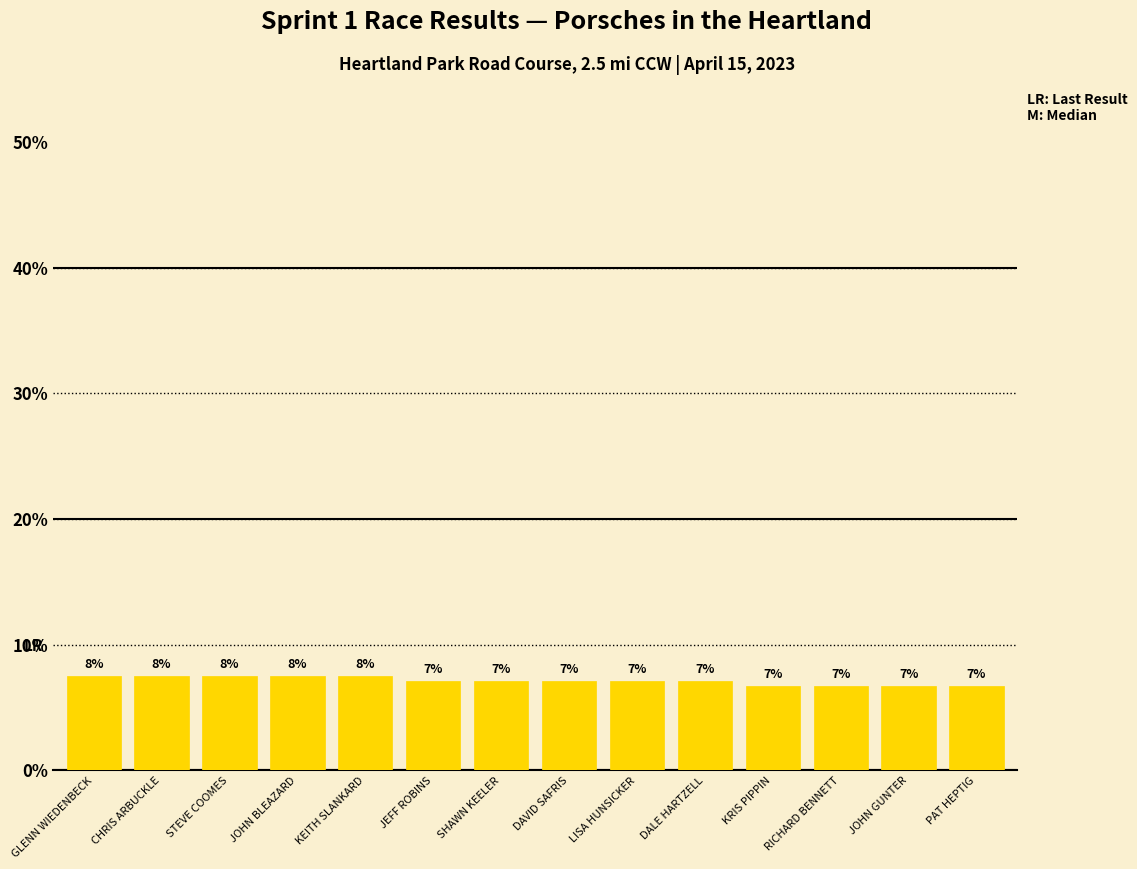

Are the bars horizontal?

No